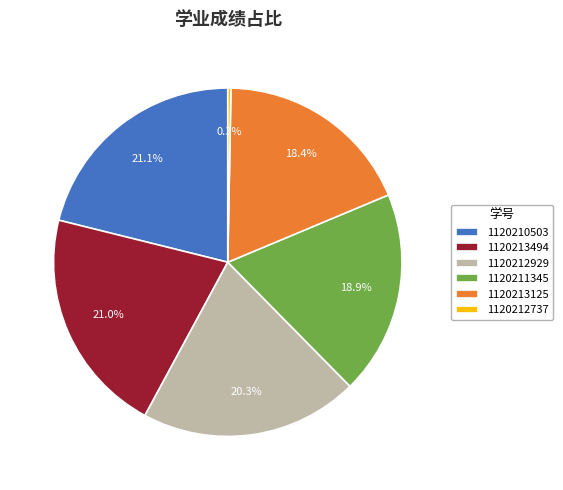

Which slice is the smallest?

1120212737